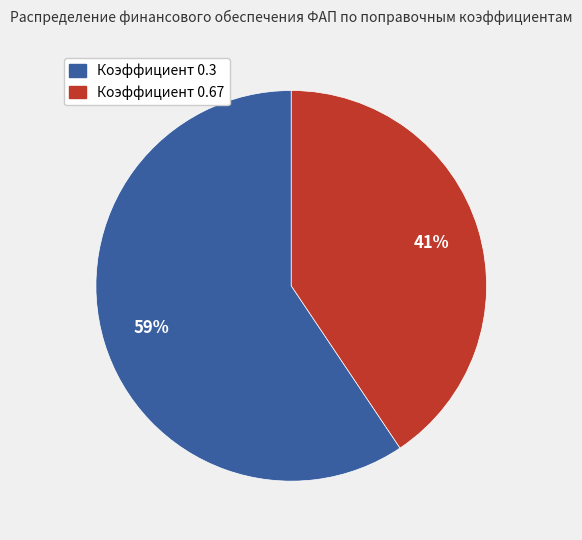

To the nearest percent, what is the average slice percentage?

50%